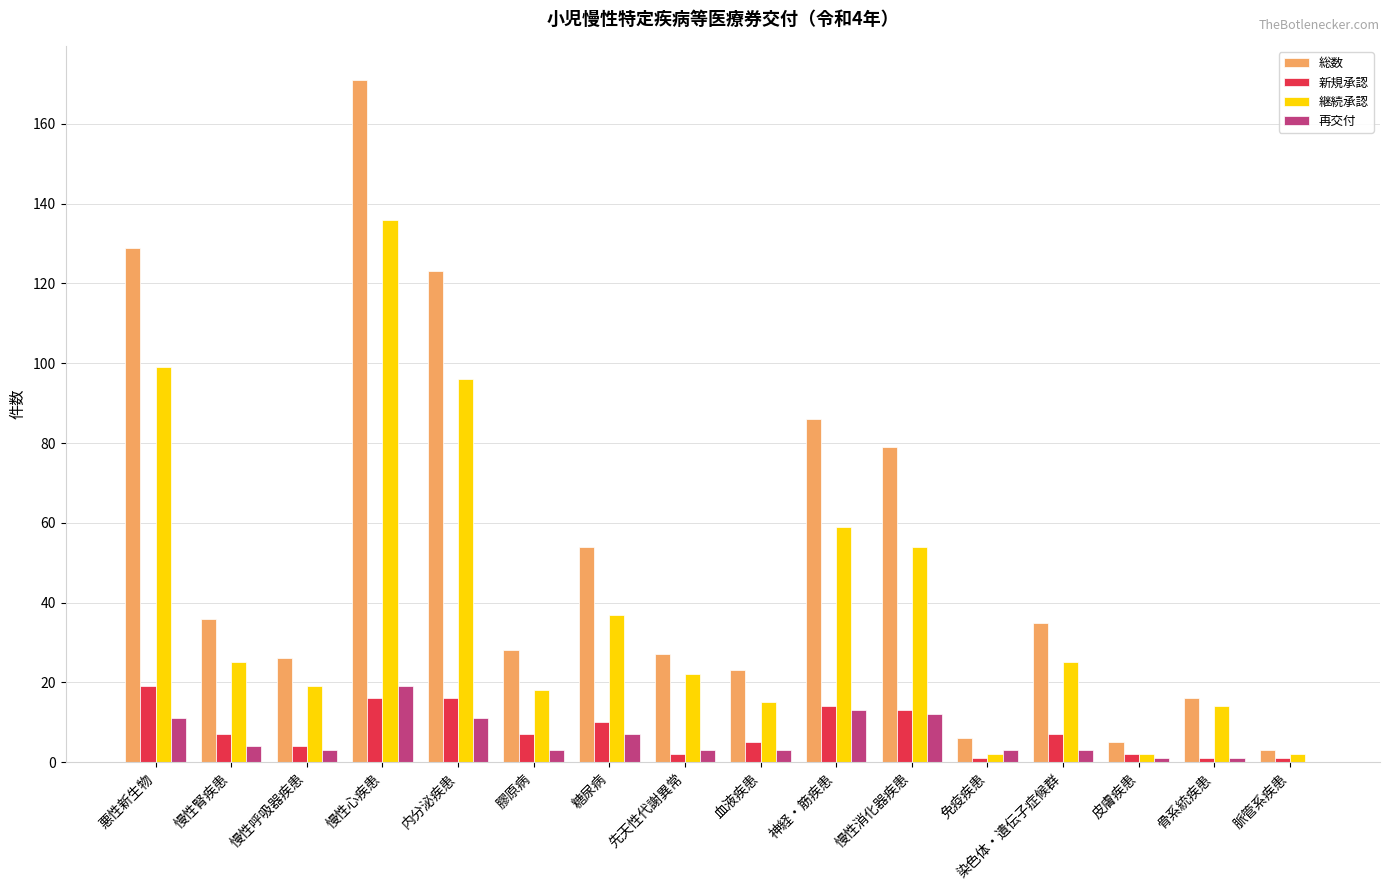

How many groups of bars are there?

16